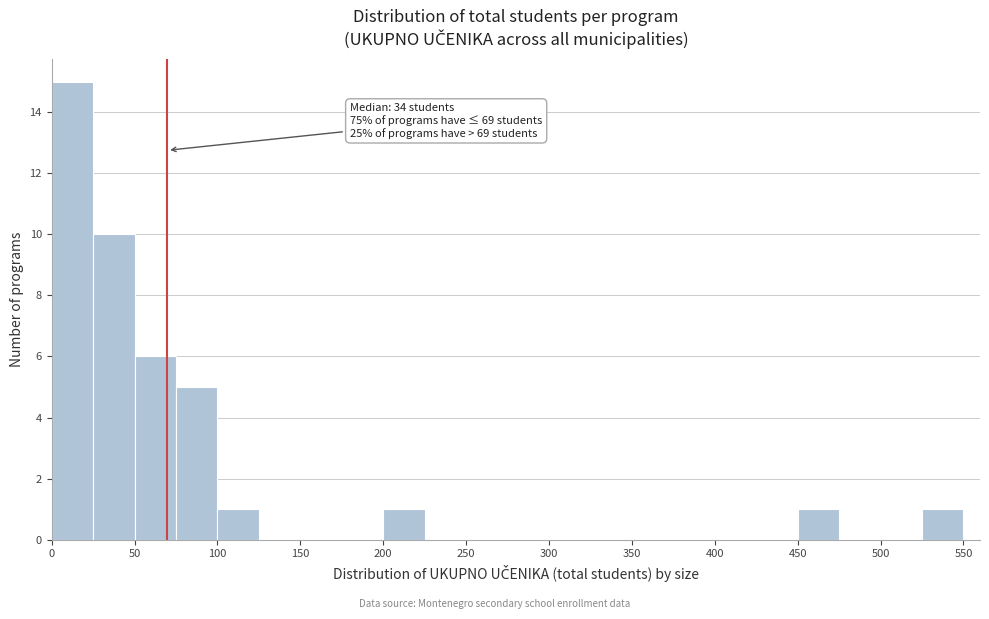

Over which range of the x-axis is the bar tallest?

0 to 25